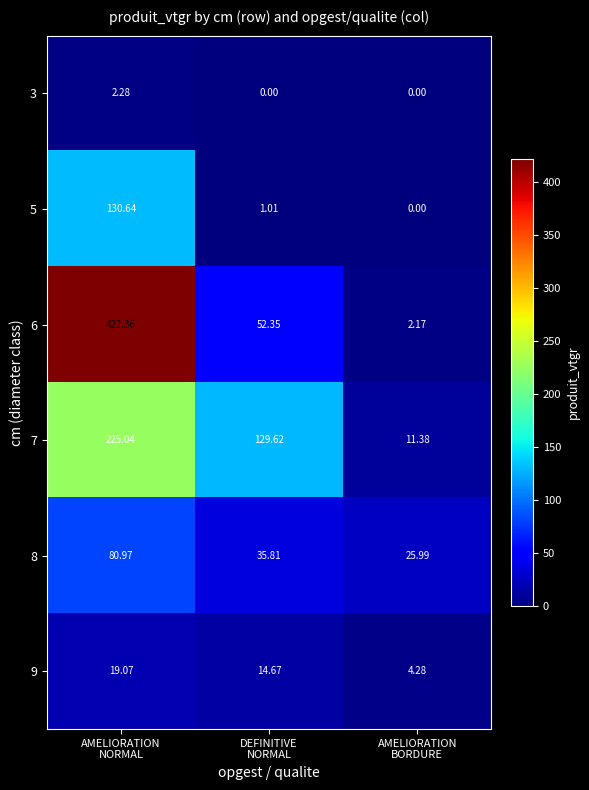

At which category is the sum across all series the highest?

AMELIORATION
NORMAL